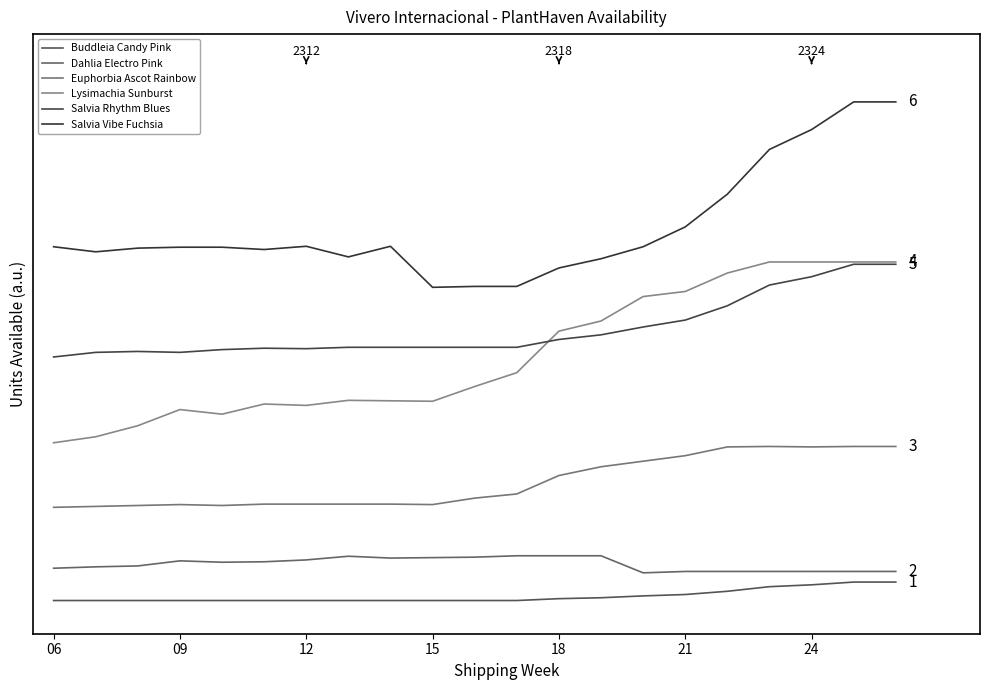

What is the label of the 2nd point from the left?

09